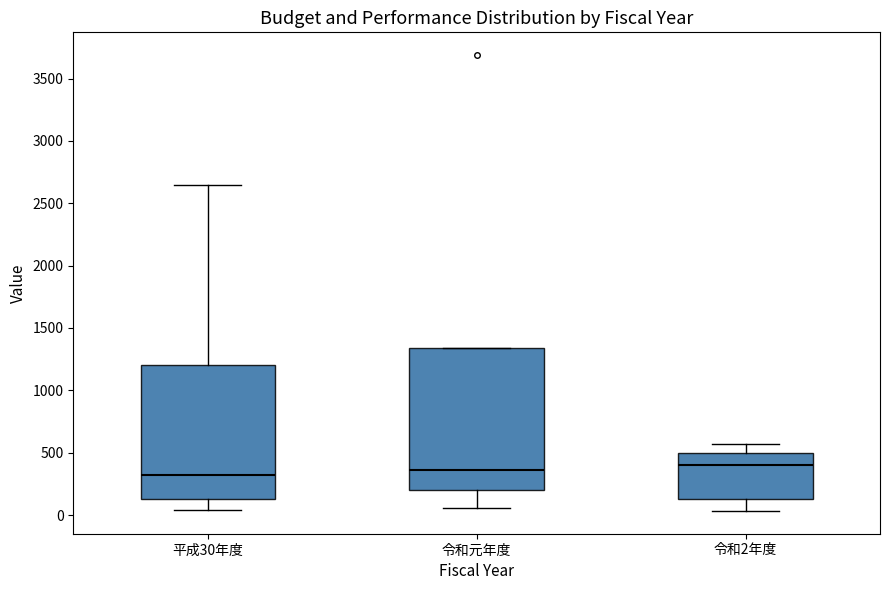

Where is the lower edge of the box for 平成30年度 on the y-axis? The values are not printed on the chart, so give them approximately, as read against the axis.

150